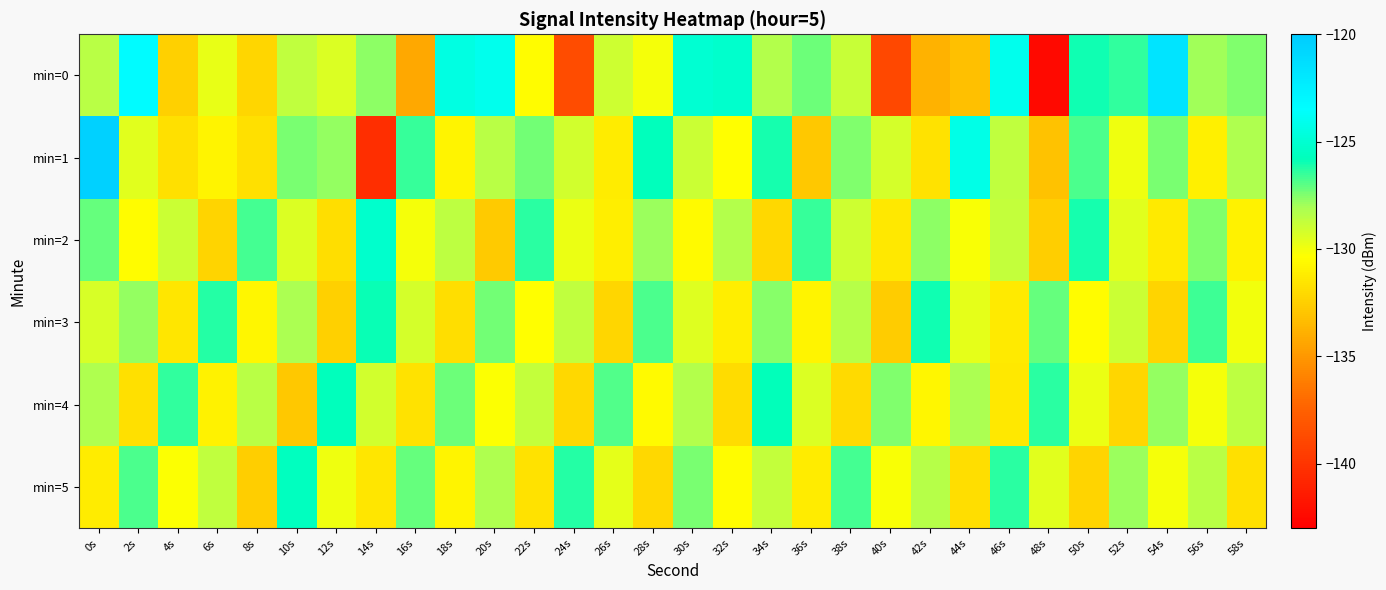

Reading left to right, what are all the values shown in this chart?

min=0: 0s=-128.5	2s=-123.3	4s=-132.5	6s=-129.7	8s=-132.2	10s=-128.6	12s=-129.4	14s=-127.7	16s=-134.2	18s=-124.5	20s=-124.1	22s=-130.4	24s=-138.6	26s=-129.0	28s=-130.1	30s=-125.0	32s=-125.2	34s=-128.3	36s=-127.2	38s=-128.9	40s=-138.9	42s=-133.8	44s=-133.1	46s=-124.1	48s=-142.5	50s=-126.0	52s=-126.4	54s=-121.7	56s=-128.0	58s=-127.5
min=1: 0s=-120.4	2s=-129.6	4s=-131.7	6s=-130.8	8s=-131.7	10s=-127.4	12s=-127.8	14s=-140.3	16s=-126.5	18s=-130.8	20s=-128.5	22s=-127.3	24s=-129.1	26s=-131.2	28s=-125.7	30s=-128.9	32s=-130.4	34s=-126.1	36s=-132.8	38s=-127.5	40s=-129.2	42s=-131.6	44s=-124.3	46s=-128.7	48s=-133.1	50s=-126.8	52s=-129.9	54s=-127.4	56s=-131.0	58s=-128.2
min=2: 0s=-127.1	2s=-130.5	4s=-128.9	6s=-132.3	8s=-126.7	10s=-129.4	12s=-131.8	14s=-125.2	16s=-130.1	18s=-128.6	20s=-132.7	22s=-126.3	24s=-129.8	26s=-131.1	28s=-127.9	30s=-130.6	32s=-128.3	34s=-132.1	36s=-126.5	38s=-129.0	40s=-131.4	42s=-127.7	44s=-130.2	46s=-128.8	48s=-132.5	50s=-126.1	52s=-129.6	54s=-131.3	56s=-127.5	58s=-130.9
min=3: 0s=-129.3	2s=-127.8	4s=-131.5	6s=-126.2	8s=-130.7	10s=-128.1	12s=-132.4	14s=-125.9	16s=-129.2	18s=-131.8	20s=-127.3	22s=-130.4	24s=-128.7	26s=-132.2	28s=-126.8	30s=-129.5	32s=-131.1	34s=-127.6	36s=-130.8	38s=-128.4	40s=-132.6	42s=-126.0	44s=-129.7	46s=-131.3	48s=-127.1	50s=-130.5	52s=-128.9	54s=-132.3	56s=-126.6	58s=-130.0
min=4: 0s=-128.2	2s=-131.7	4s=-126.4	6s=-130.9	8s=-128.5	10s=-132.8	12s=-125.7	14s=-129.1	16s=-131.6	18s=-127.2	20s=-130.3	22s=-128.8	24s=-132.1	26s=-126.9	28s=-130.6	30s=-128.3	32s=-131.9	34s=-125.8	36s=-129.4	38s=-132.0	40s=-127.5	42s=-130.7	44s=-128.1	46s=-131.4	48s=-126.3	50s=-129.8	52s=-132.2	54s=-127.8	56s=-130.1	58s=-128.6
min=5: 0s=-131.2	2s=-126.8	4s=-130.3	6s=-128.7	8s=-132.5	10s=-125.6	12s=-129.9	14s=-131.5	16s=-127.1	18s=-130.8	20s=-128.2	22s=-131.6	24s=-126.2	26s=-129.7	28s=-132.1	30s=-127.4	32s=-130.5	34s=-128.8	36s=-131.2	38s=-126.7	40s=-130.2	42s=-128.4	44s=-131.8	46s=-126.3	48s=-129.6	50s=-132.3	52s=-127.9	54s=-130.1	56s=-128.5	58s=-131.7